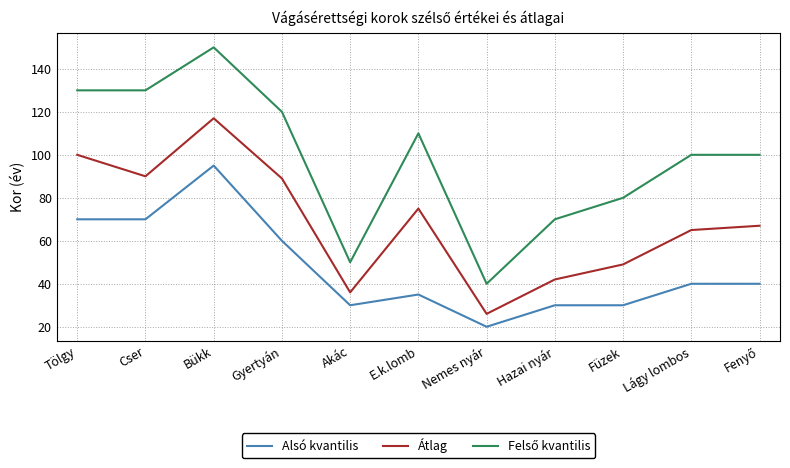

In Átlag, how many points are lower than both neighbors (excluding endpoints)?

3